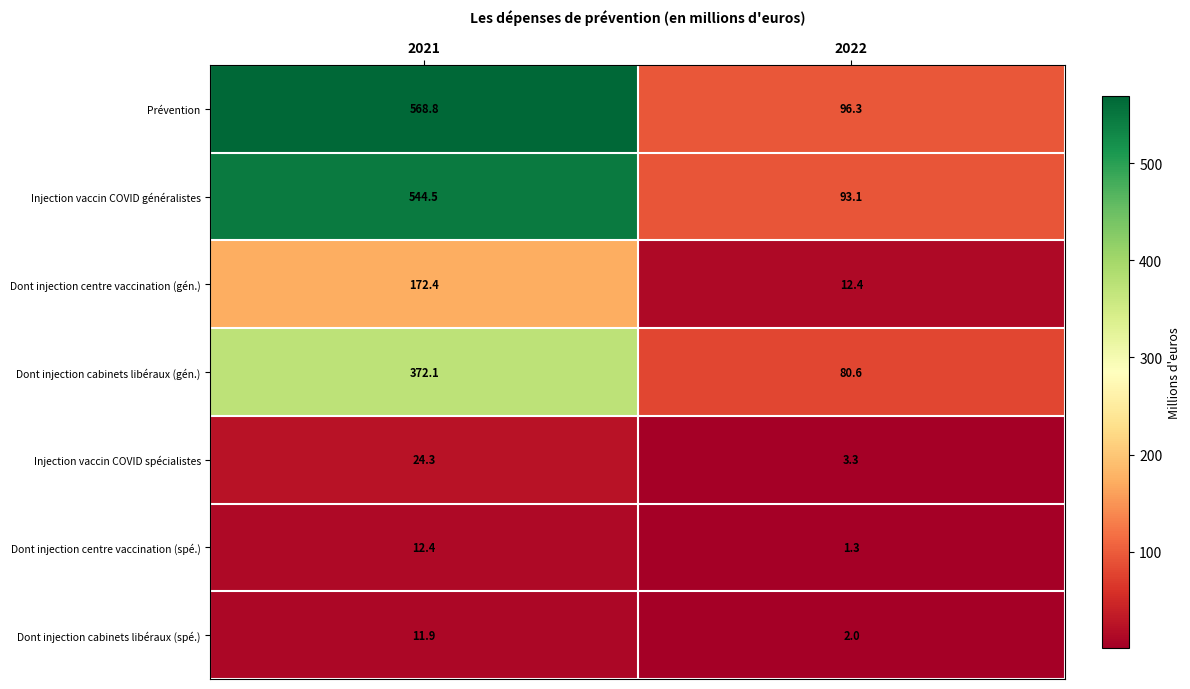

How many categories are shown in the chart?

2